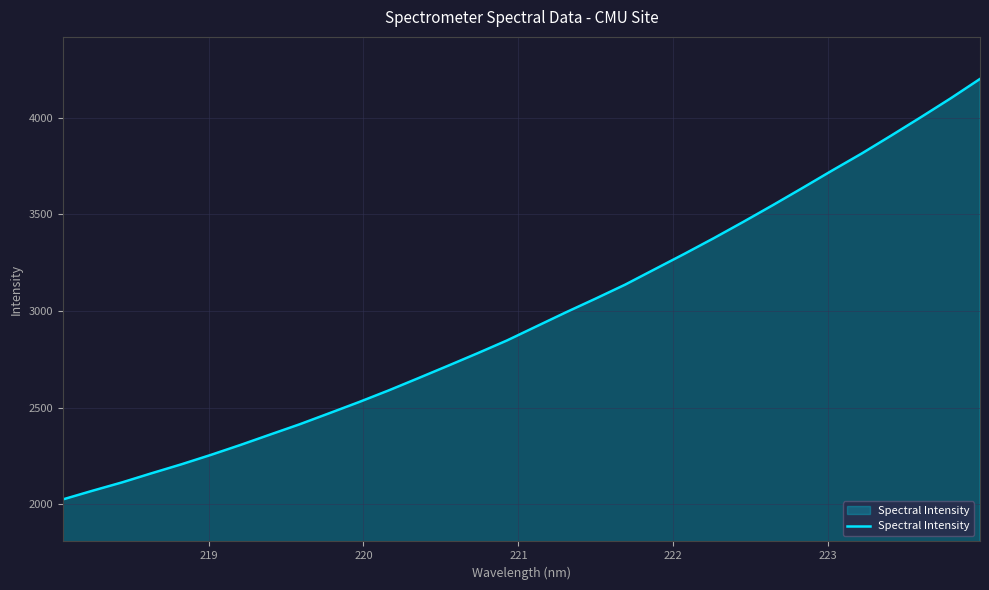

Count the number of values greater than 2920.

16